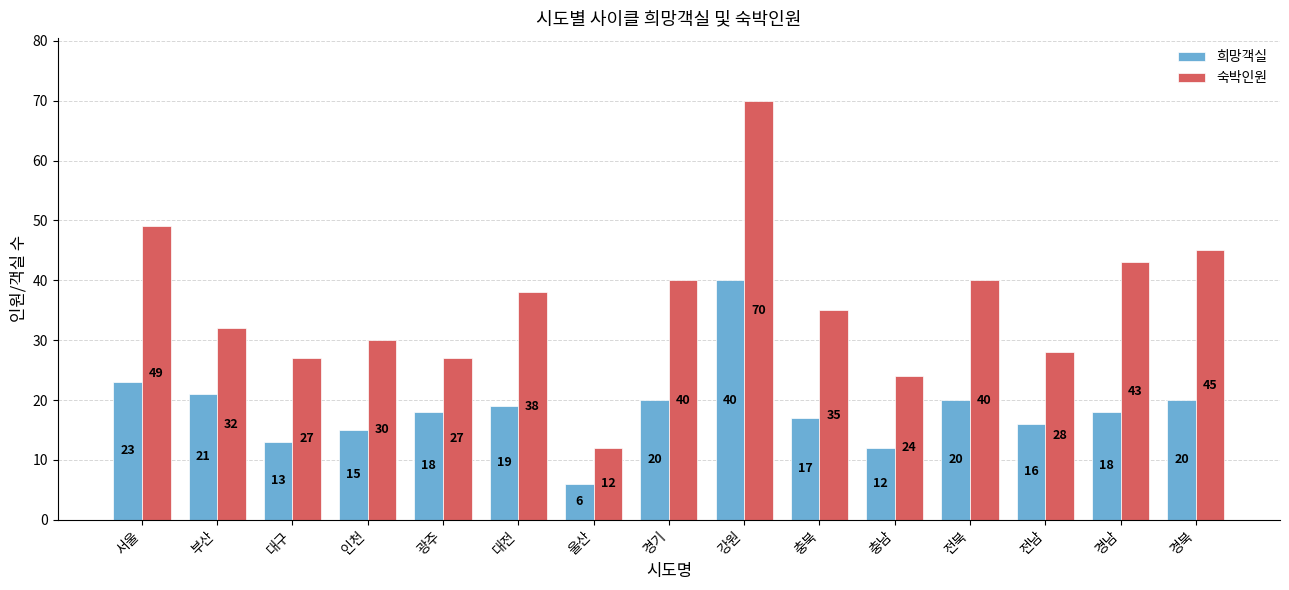

What is the sum of the 희망객실 values at 대전 and 경북?

39